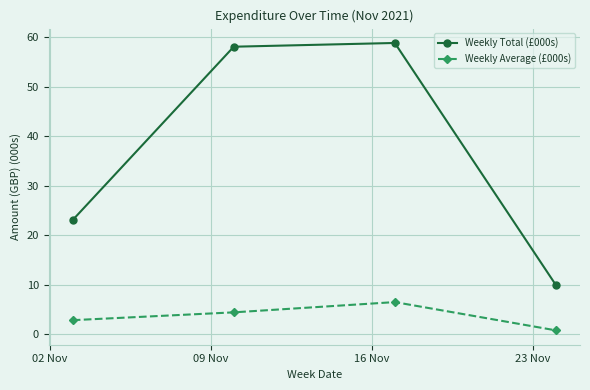

How many interior local peaks does the Weekly Average (£000s) series have?

1